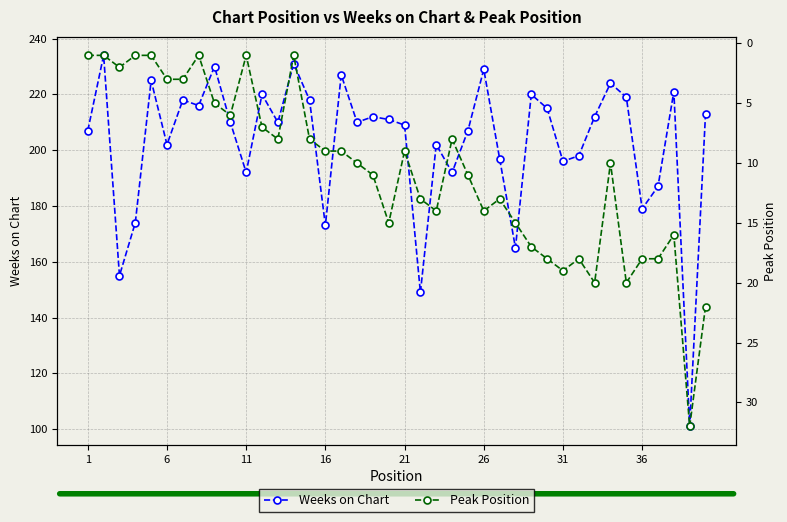

Which label corresponds to the smallest value in the chart?

1